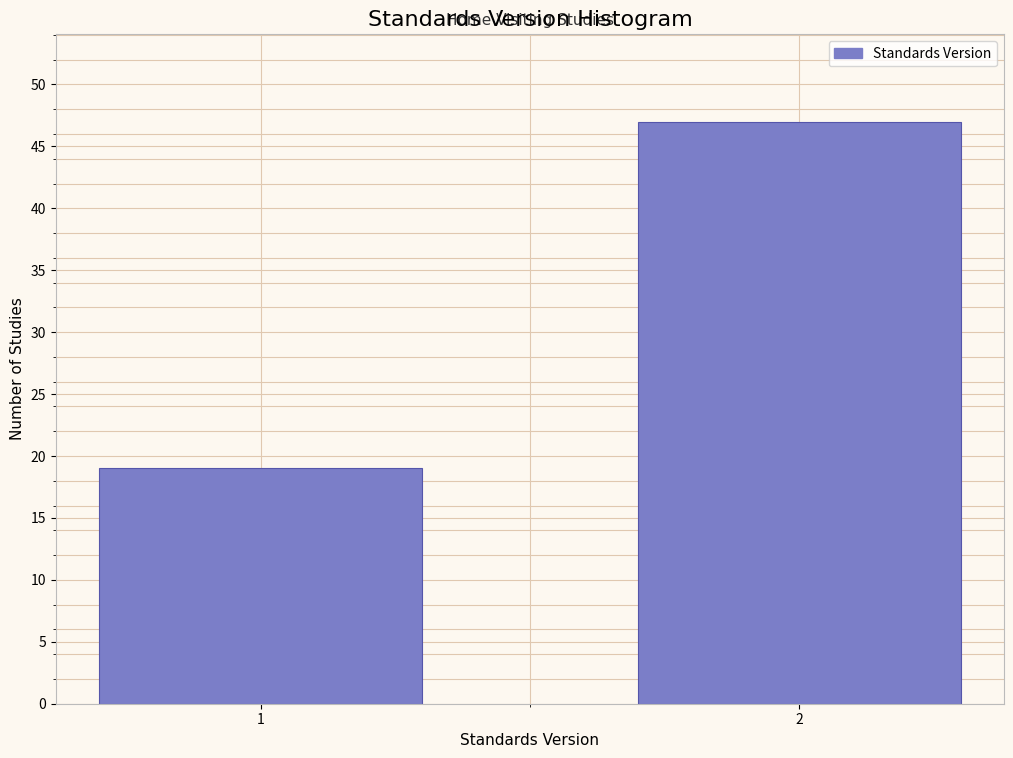

Reading left to right, list all the values displayed in this chart.

19	47